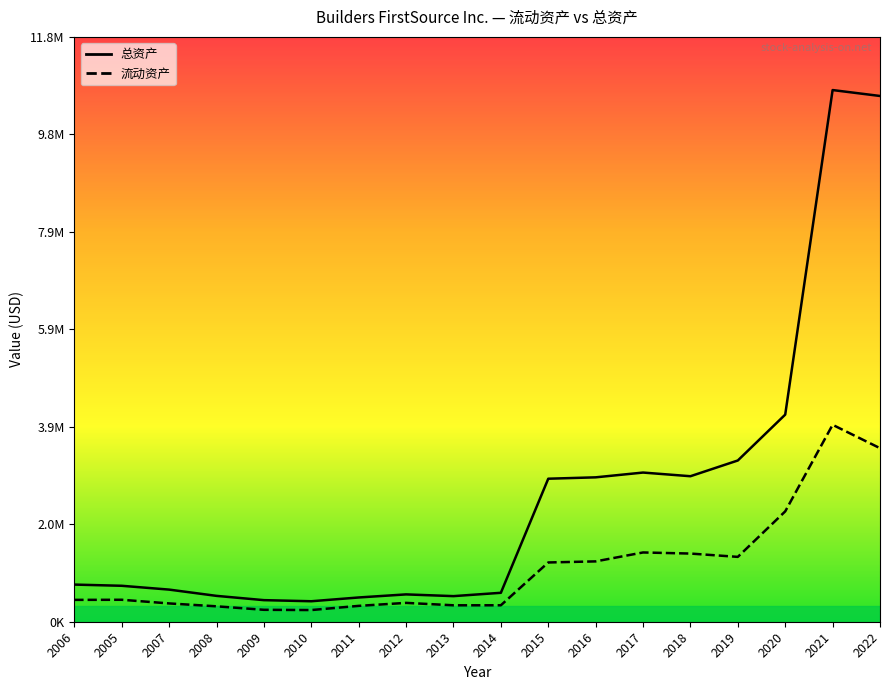

What is the average value of the 流动资产 series?

1087589